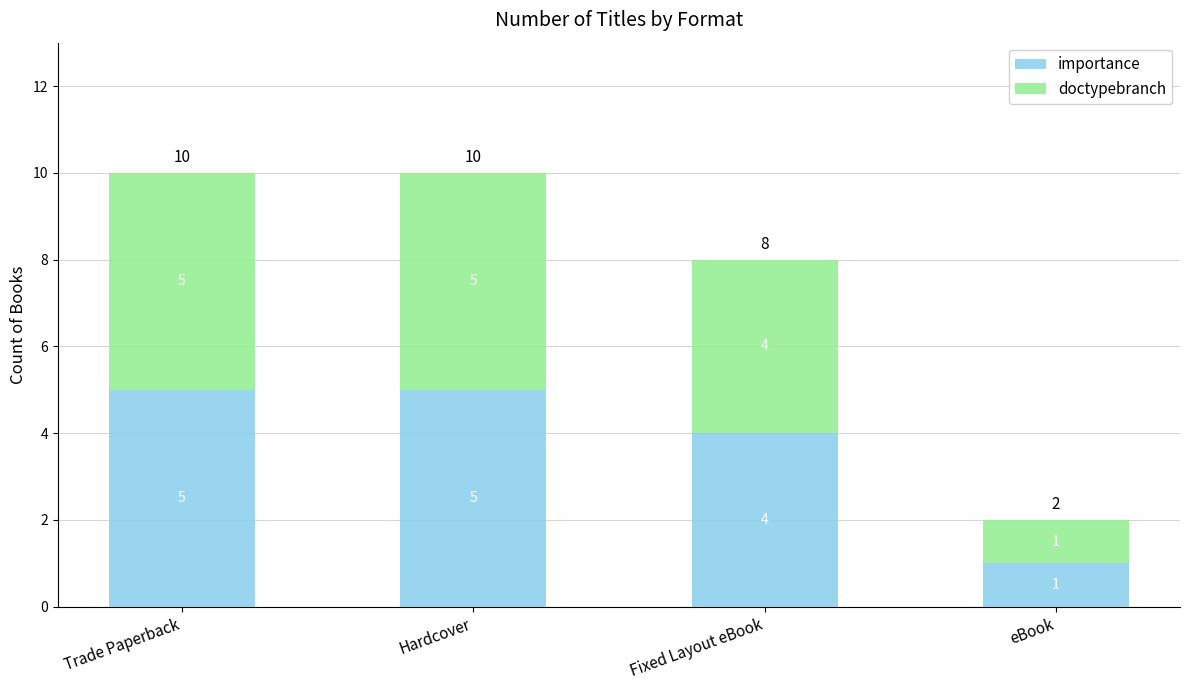

Is it true that importance equals 5 at Trade Paperback?

True